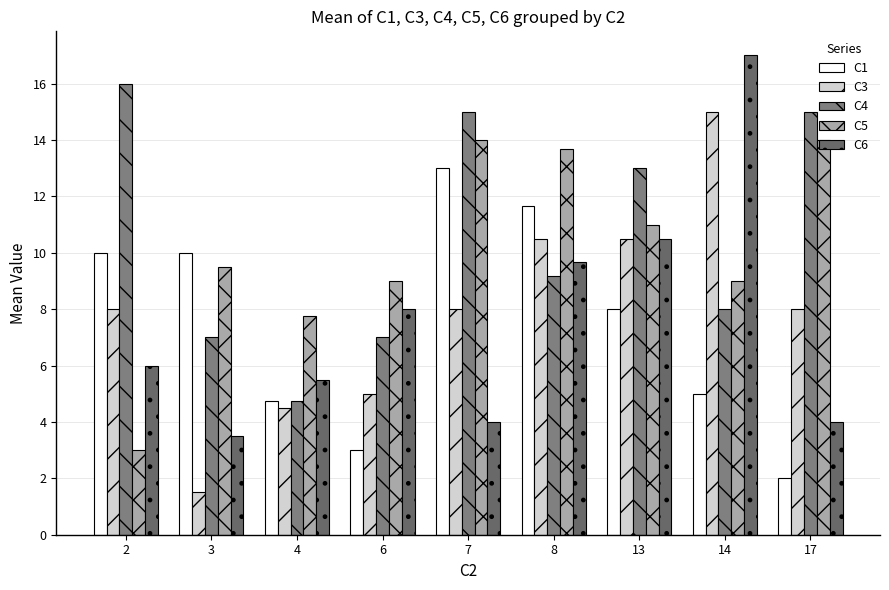

Is the value of C5 at 17 greater than the value of C6 at 3?

Yes